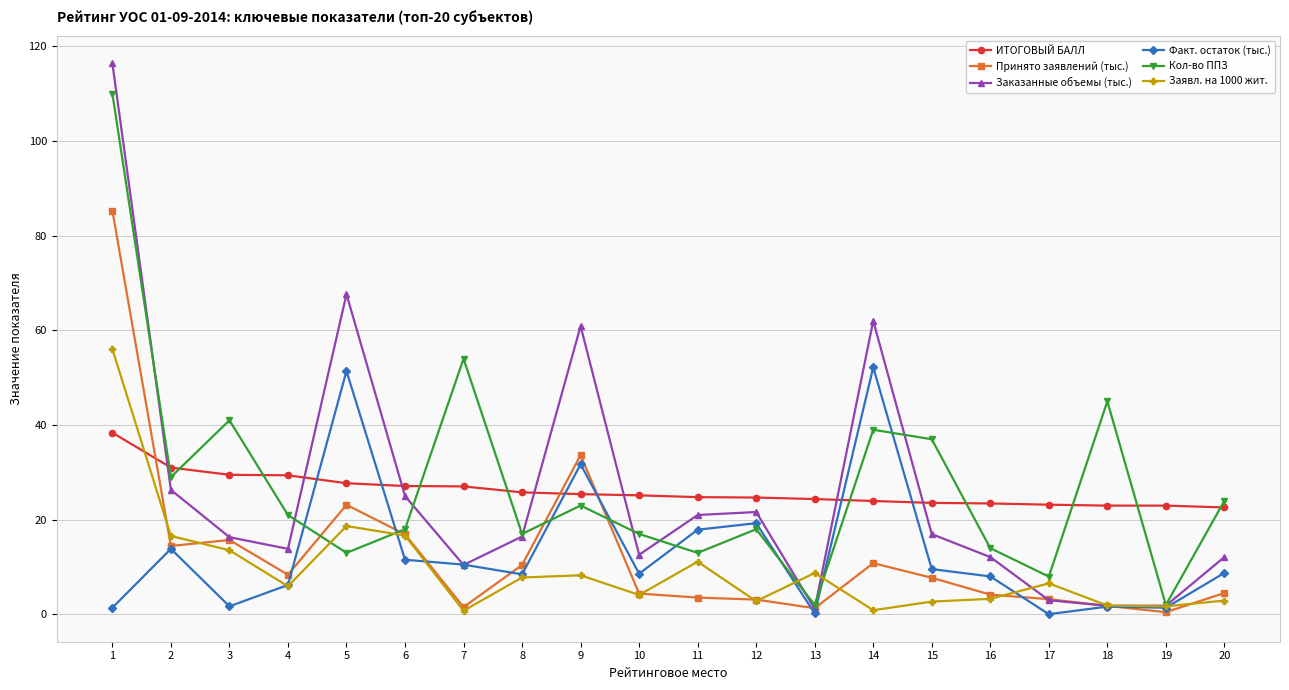

What is the total value across all series at 5?

201.6